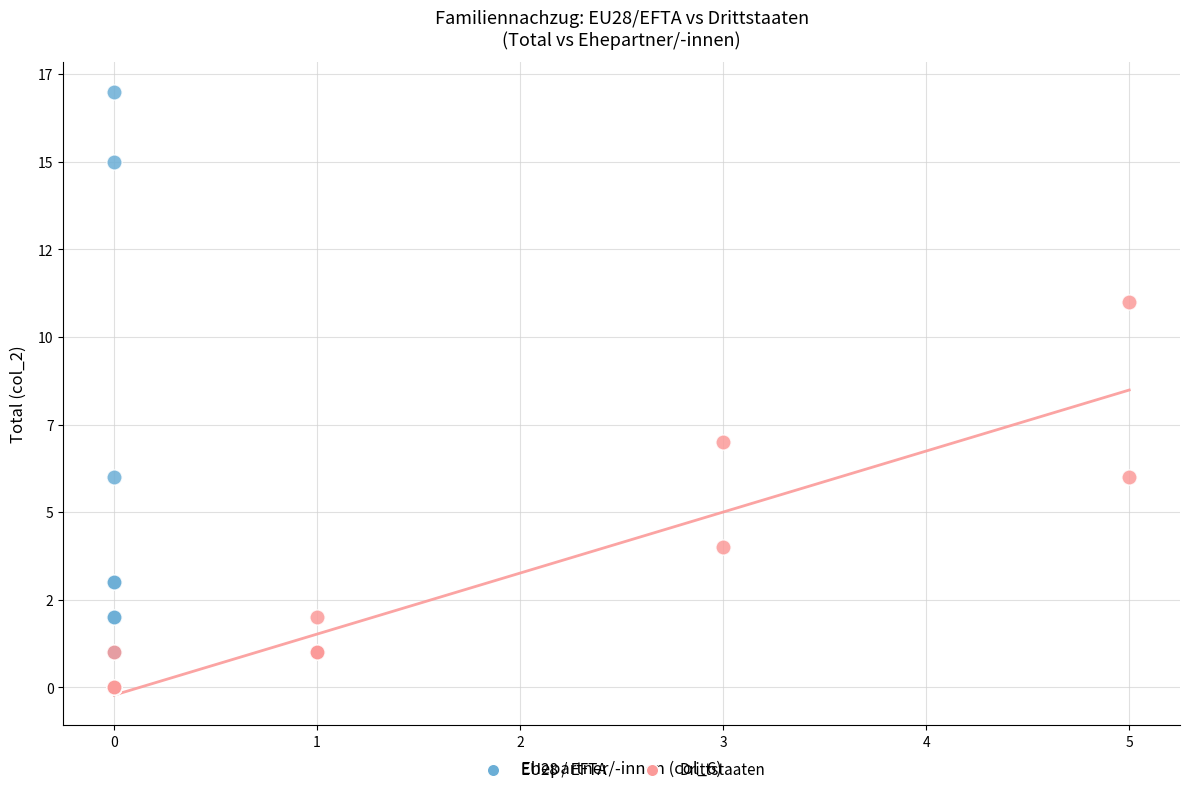

Which series reaches the maximum Y coordinate?

EU28 / EFTA